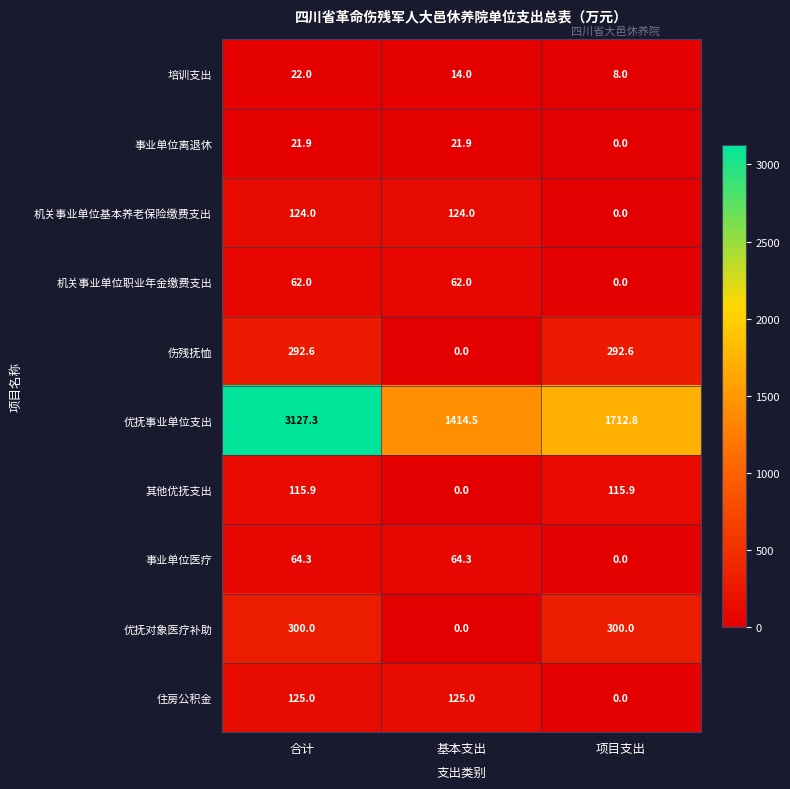

At which label is 其他优抚支出 closest to 57?

基本支出